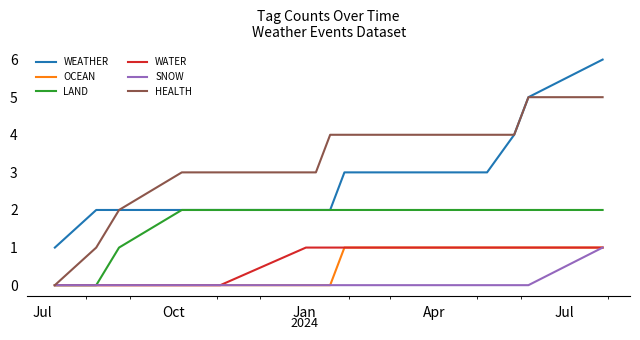

What is the maximum value for HEALTH?

5